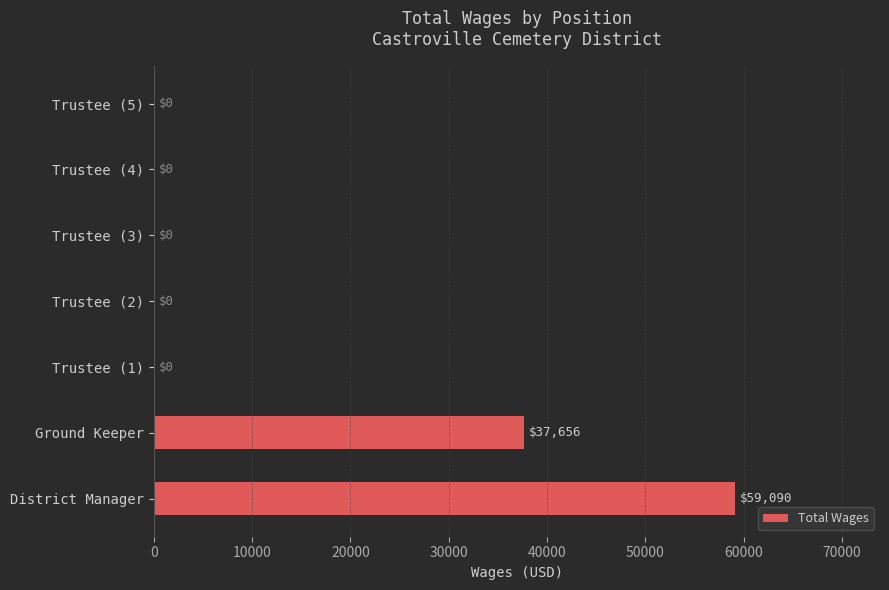

What is the sum of all values?

96746